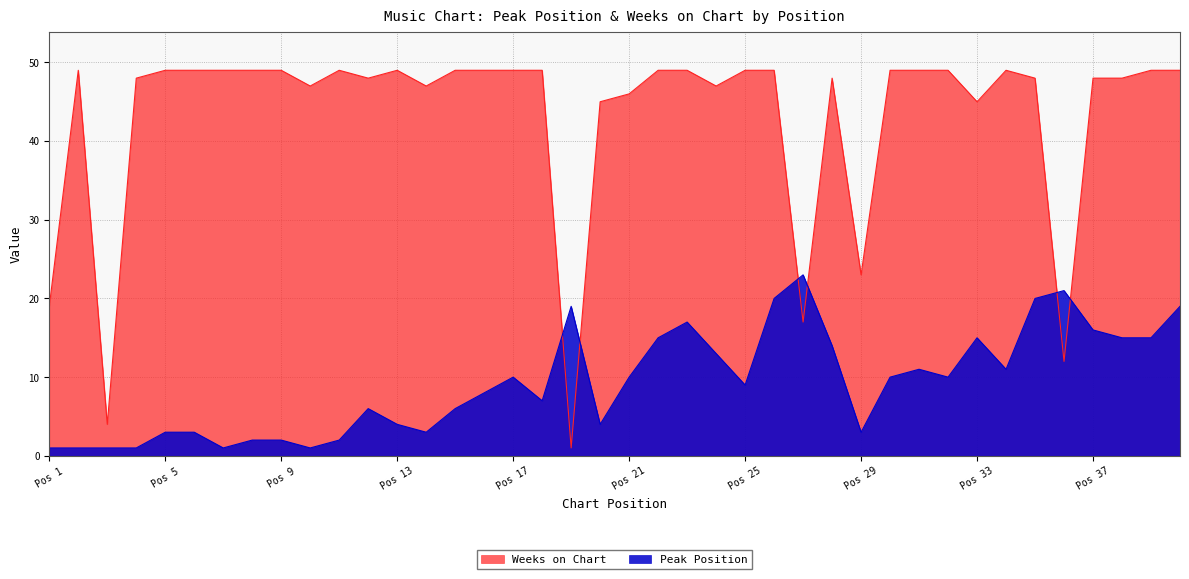

Rank the series by their average value, from highest to lowest.

Weeks on Chart, Peak Position